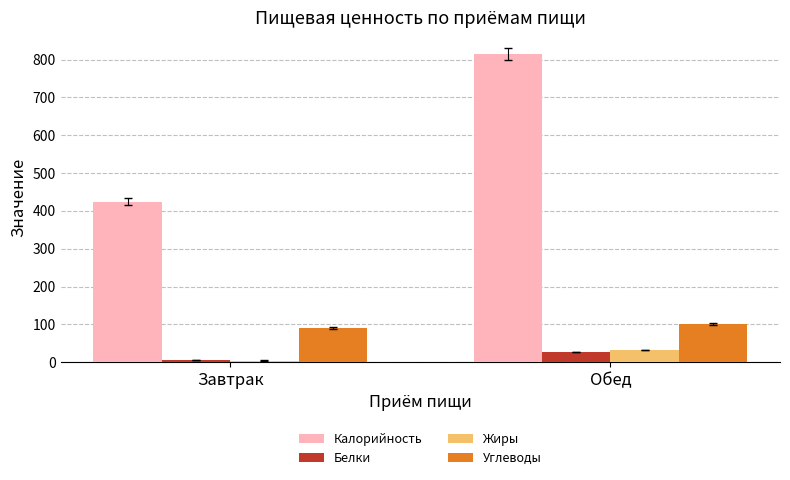

Between Завтрак and Обед, which series saw the biggest shift?

Калорийность